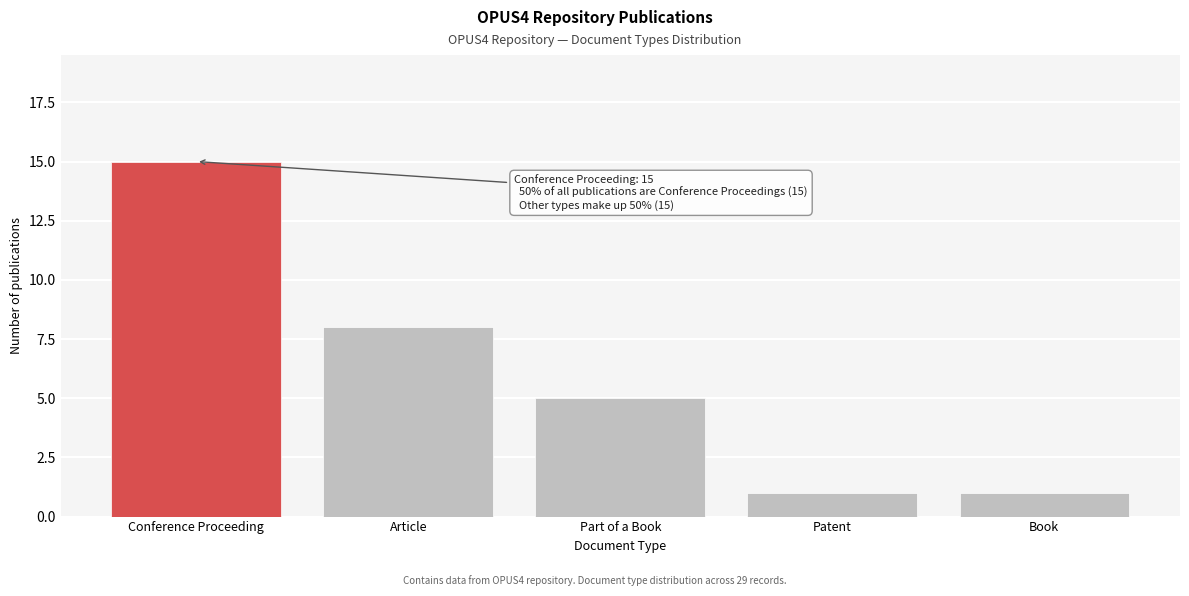

Reading left to right, list all the values displayed in this chart.

Conference Proceeding=15	Article=8	Part of a Book=5	Patent=1	Book=1